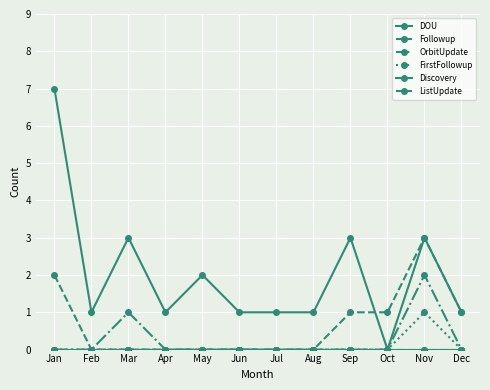

True or false: OrbitUpdate has a value of 1 at Aug.

False